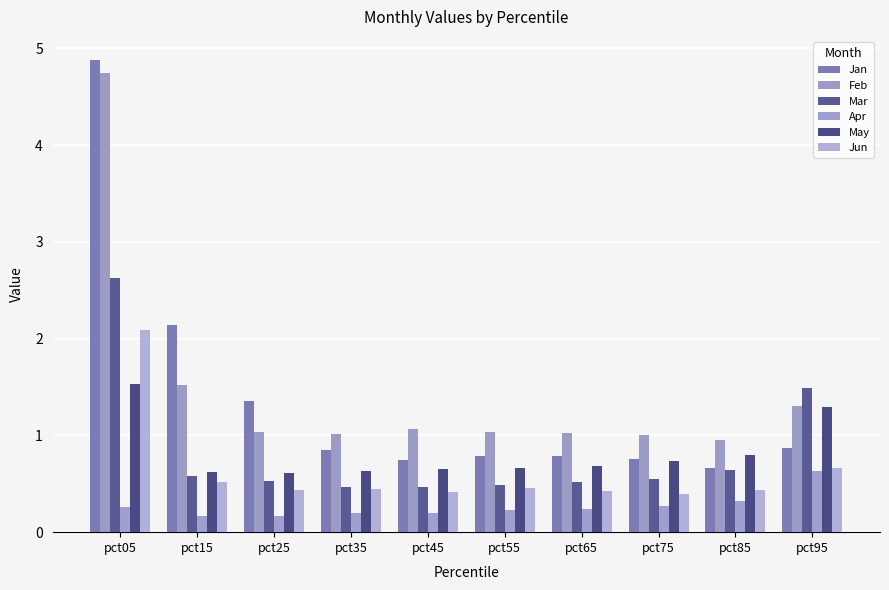

How many bars are there in each group?

6